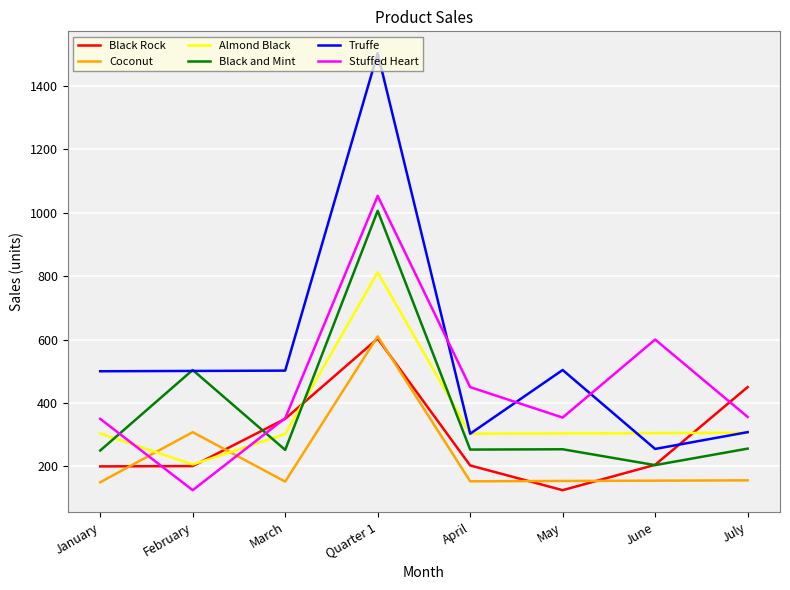

Is the value of Stuffed Heart at February greater than the value of Black and Mint at February?

No